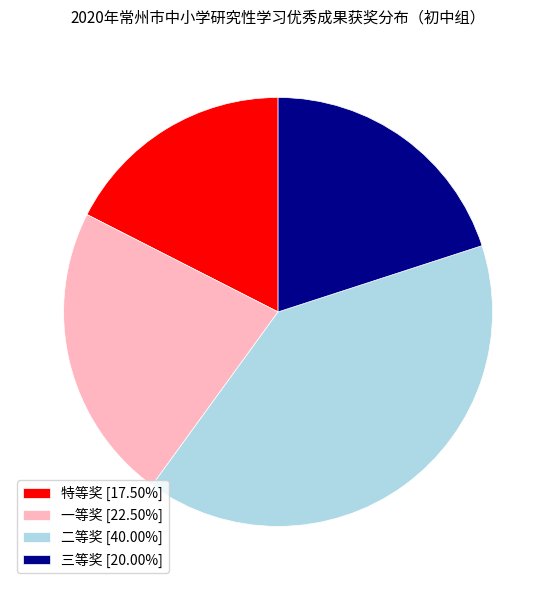

The 二等奖 slice represents 40% of the pie. True or false?

True